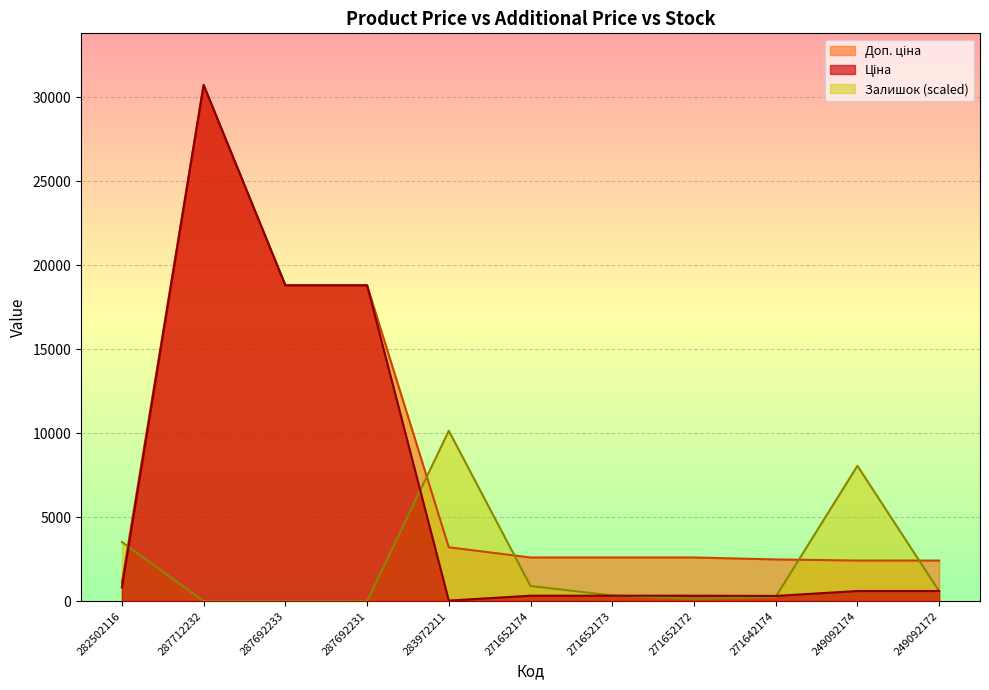

How many lines are shown in the chart?

3